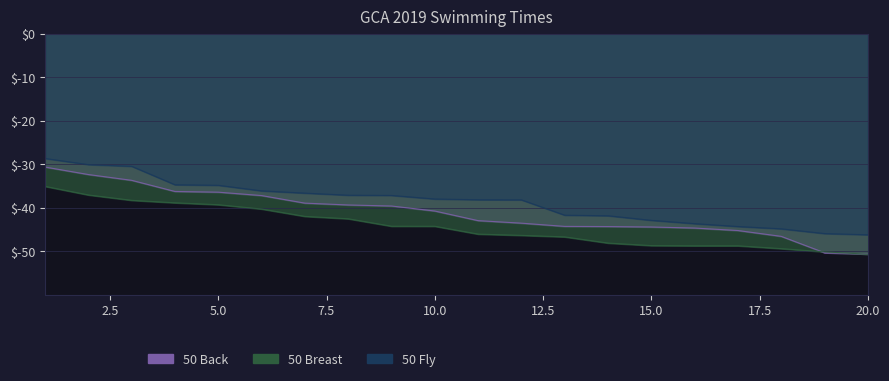

How many series are shown in this chart?

3